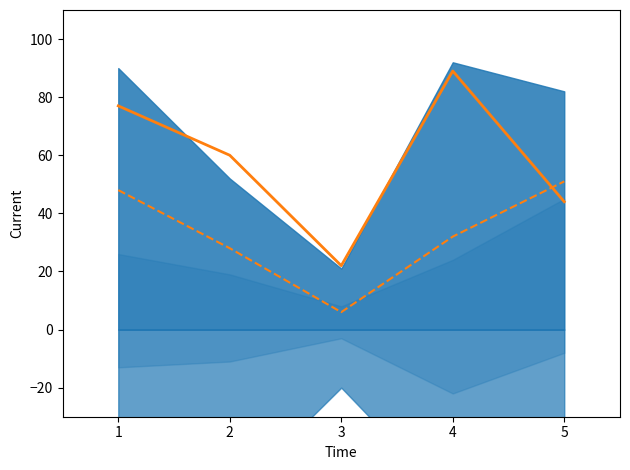

How many lines are shown in the chart?

2